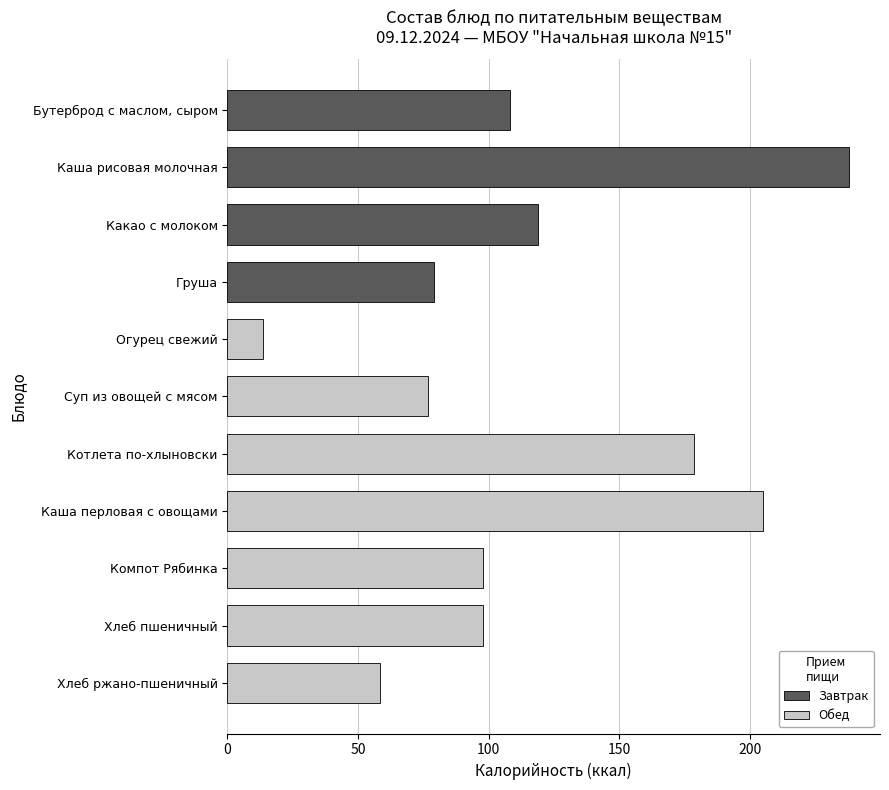

Where is the data nearest to the value 125?

Какао с молоком